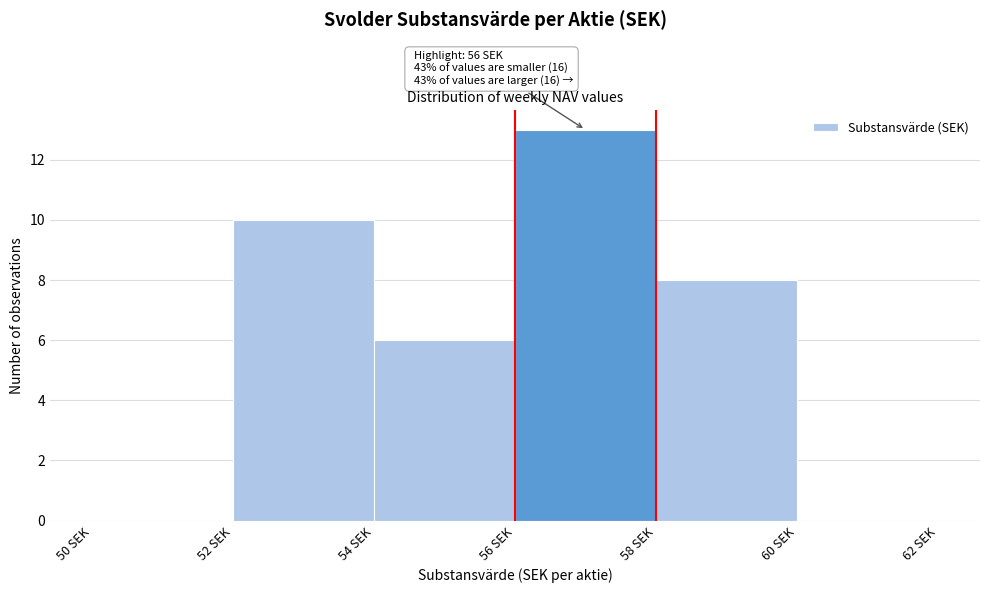

Over which range of the x-axis is the bar tallest?

56 to 58